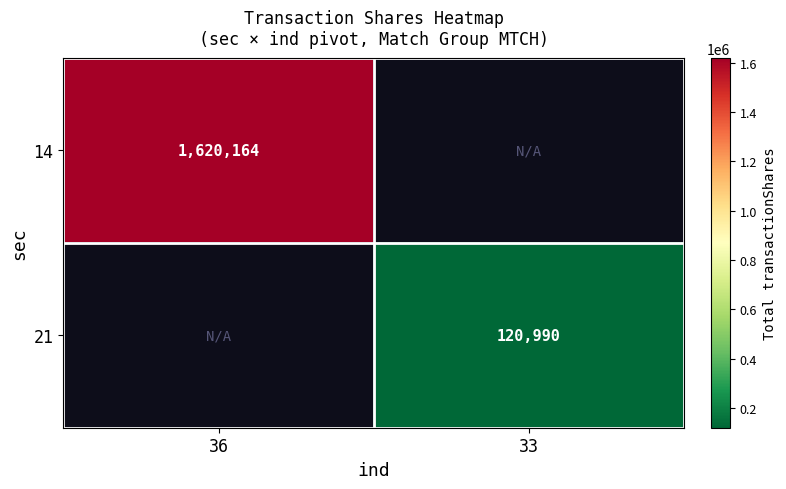

The value of 14 at 36 is 1620164. True or false?

True